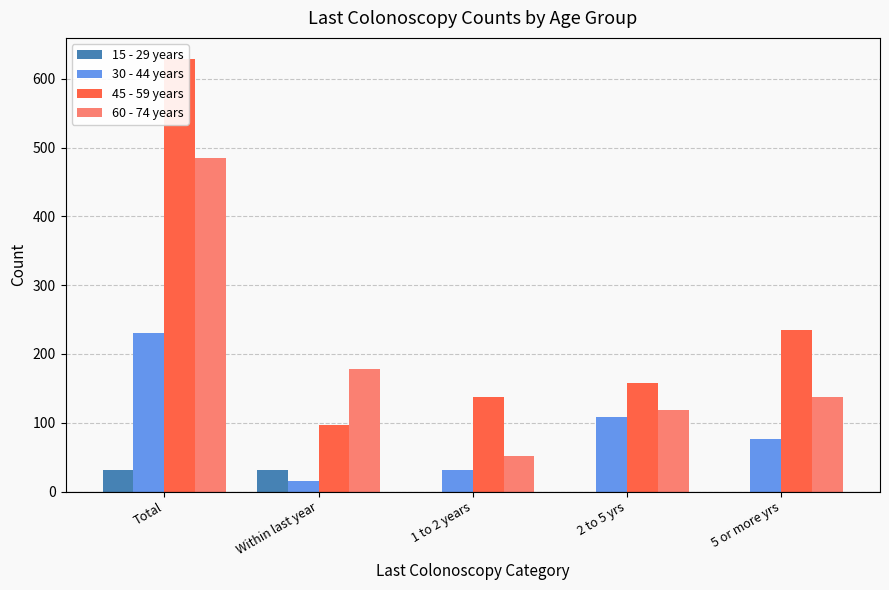

At which category is the sum across all series the highest?

Total